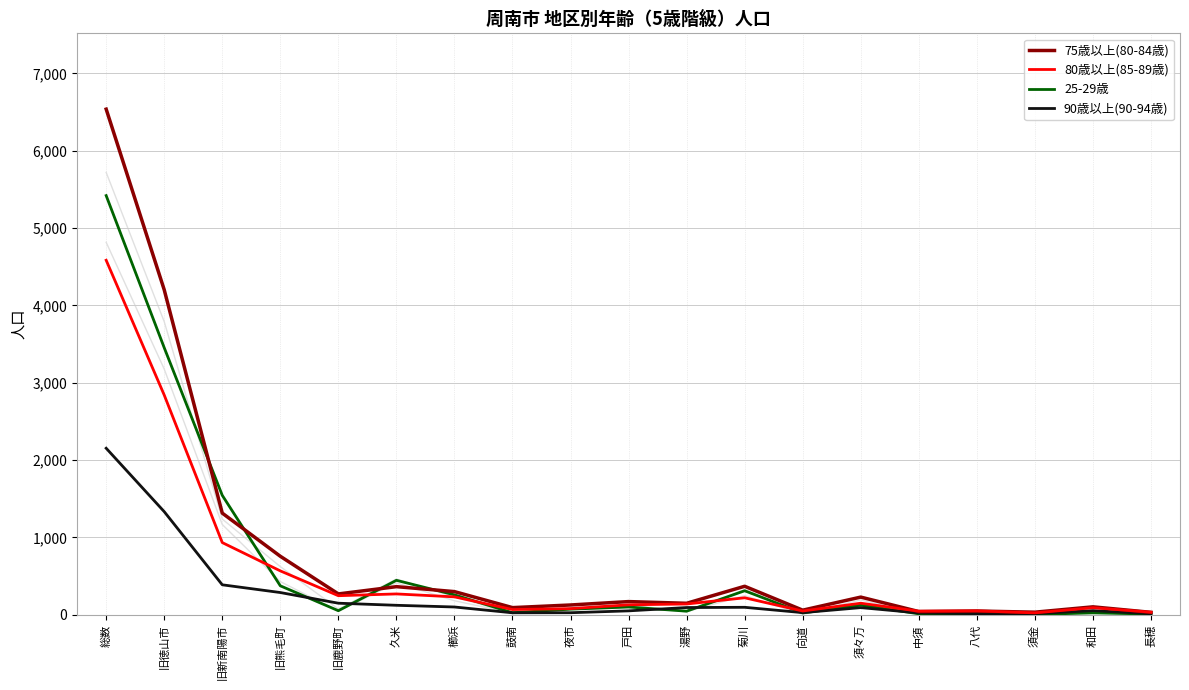

Where is the first local minimum for 80歳以上(85-89歳)?

旧鹿野町